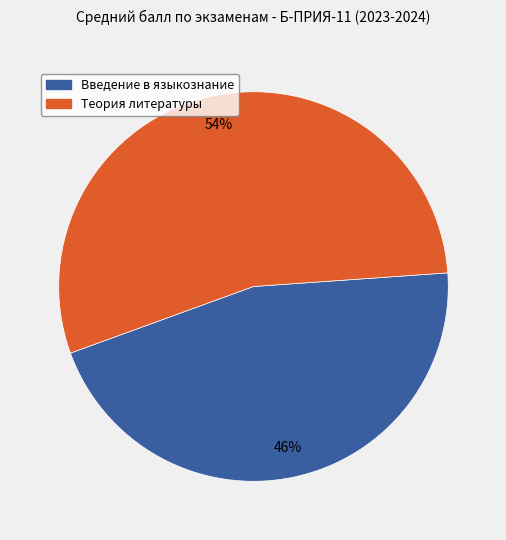

Which slice is the smallest?

Введение в языкознание